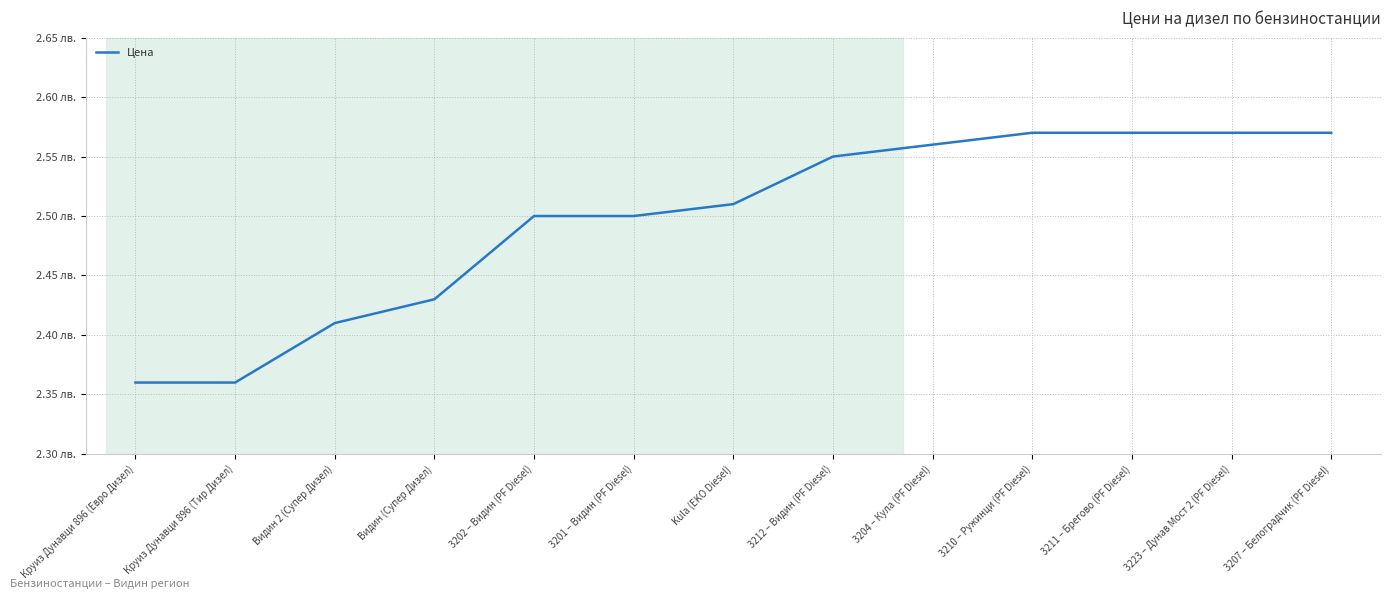

Does the chart have visible grid lines?

Yes